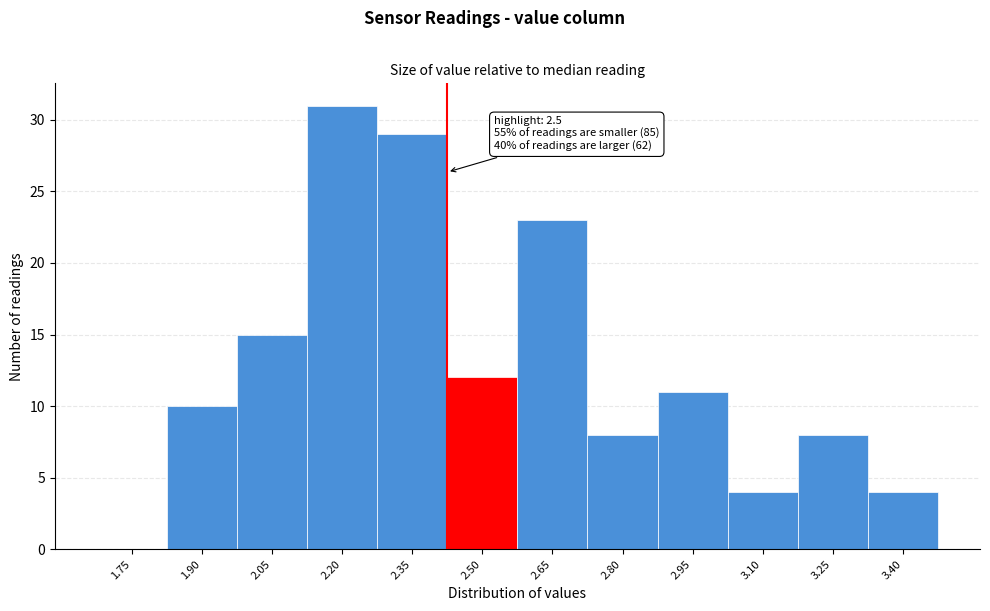

Reading left to right, what are all the values shown in this chart?

1.75=0	1.90=10	2.05=15	2.20=31	2.35=29	2.50=12	2.65=23	2.80=8	2.95=11	3.10=4	3.25=8	3.40=4